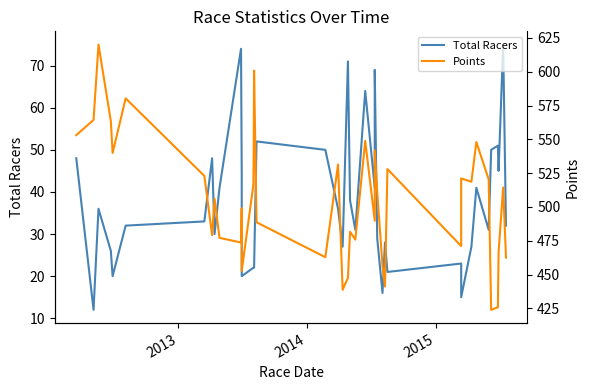

True or false: Total Racers has a value of 12.3 at 4.

False